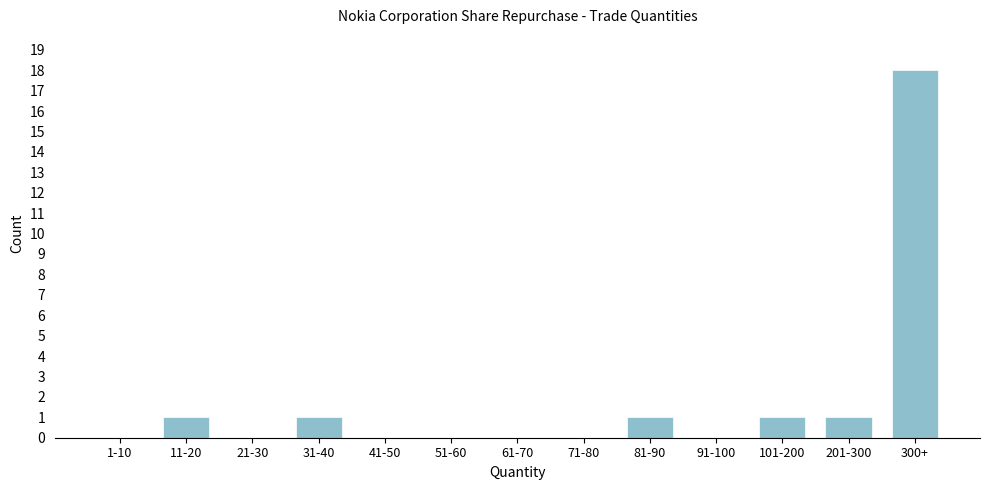

Reading left to right, transcribe all the data shown in this chart.

1-10=0	11-20=1	21-30=0	31-40=1	41-50=0	51-60=0	61-70=0	71-80=0	81-90=1	91-100=0	101-200=1	201-300=1	300+=18